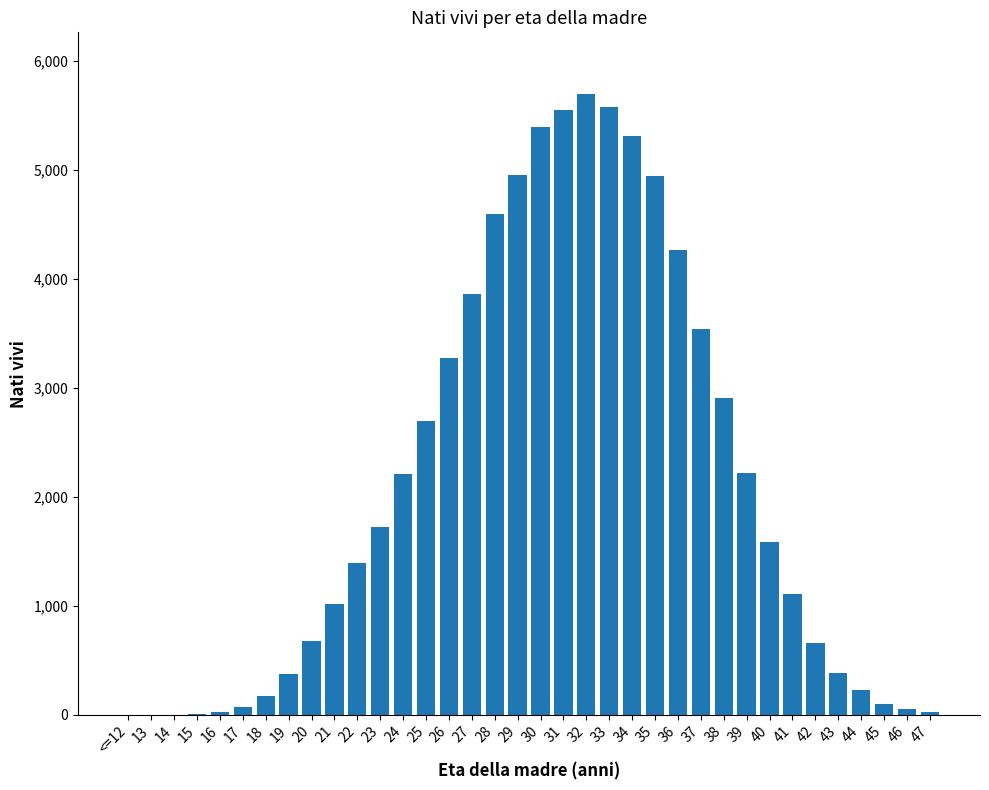

What is the maximum value shown in the chart?

5696